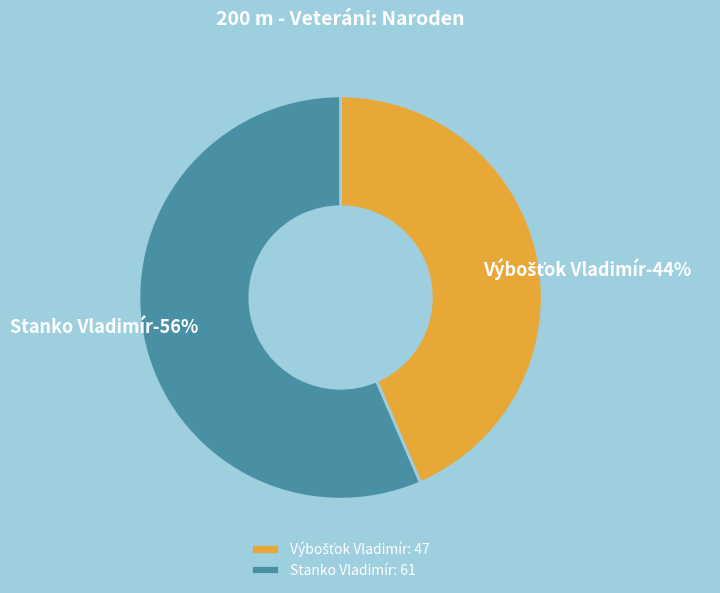

What is the smallest slice in the pie chart?

Výbošťok Vladimír